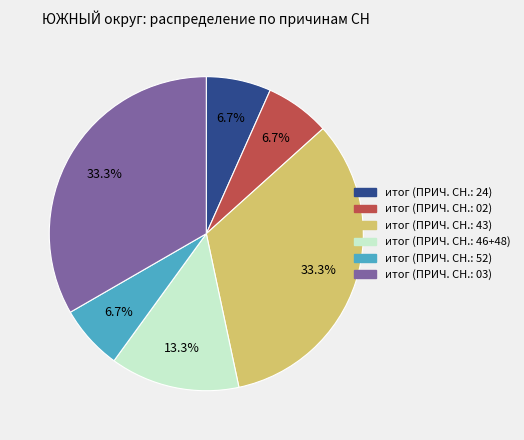

Which has a higher value, итог (ПРИЧ. СН.: 46+48) or итог (ПРИЧ. СН.: 02)?

итог (ПРИЧ. СН.: 46+48)